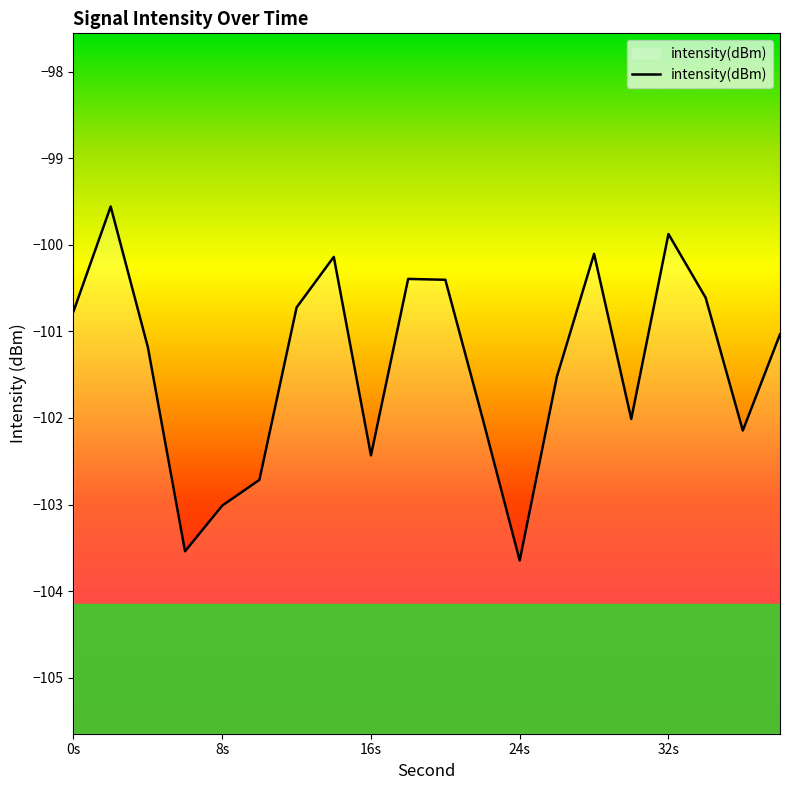

Reading left to right, what are all the values shown in this chart?

-100.8	-99.6	-101.2	-103.5	-103.0	-102.7	-100.7	-100.1	-102.4	-100.4	-100.4	-102.0	-103.6	-101.5	-100.1	-102.0	-99.9	-100.6	-102.1	-101.0